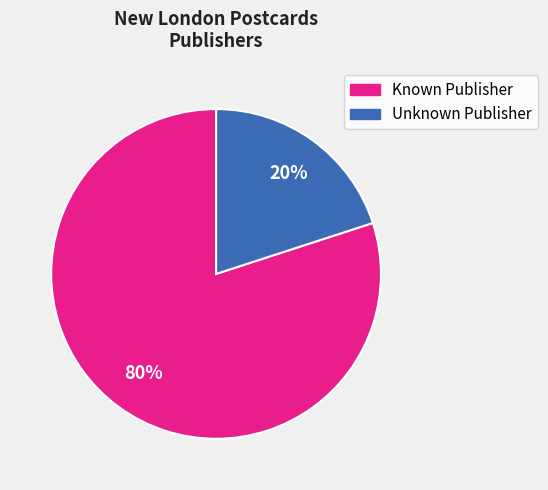

To the nearest percent, what is the difference between the largest and smallest slice percentages?

60%